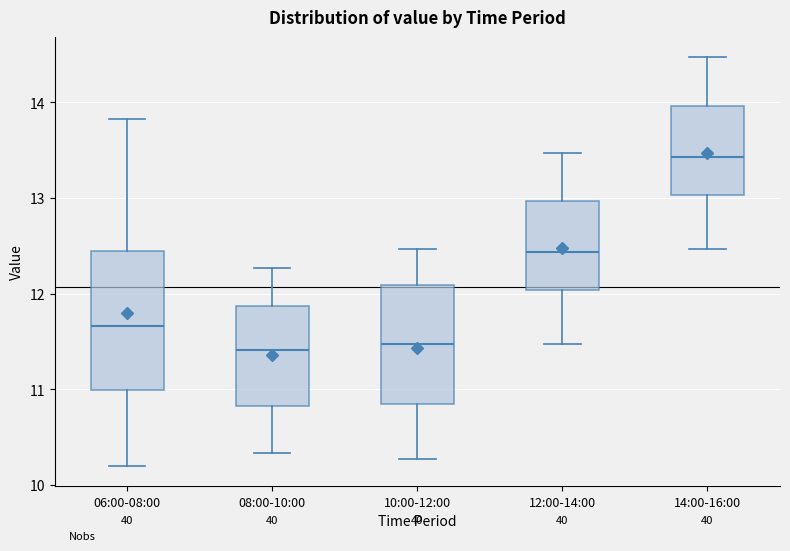

Reading left to right, transcribe this box plot: for each box, give where its median line is, the range the box spans, and where its two whiskers end, as read against the y-axis. The values are not printed on the chart, so give them approximately, as read against the axis.

06:00-08:00: median 11.7, box 11.0 to 12.5, whiskers 10.2 to 13.8
08:00-10:00: median 11.4, box 10.8 to 11.9, whiskers 10.3 to 12.3
10:00-12:00: median 11.5, box 10.8 to 12.1, whiskers 10.3 to 12.5
12:00-14:00: median 12.4, box 12.0 to 13.0, whiskers 11.5 to 13.5
14:00-16:00: median 13.4, box 13.0 to 14.0, whiskers 12.5 to 14.5